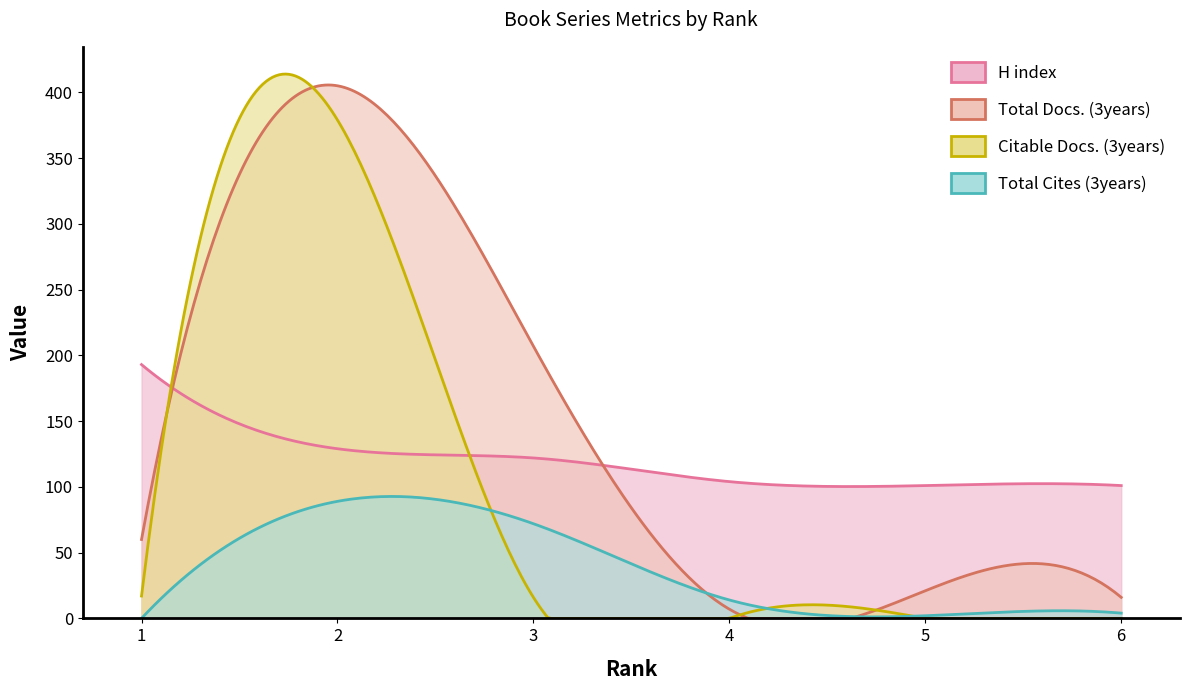

Where does the H index series first go above 122?

1